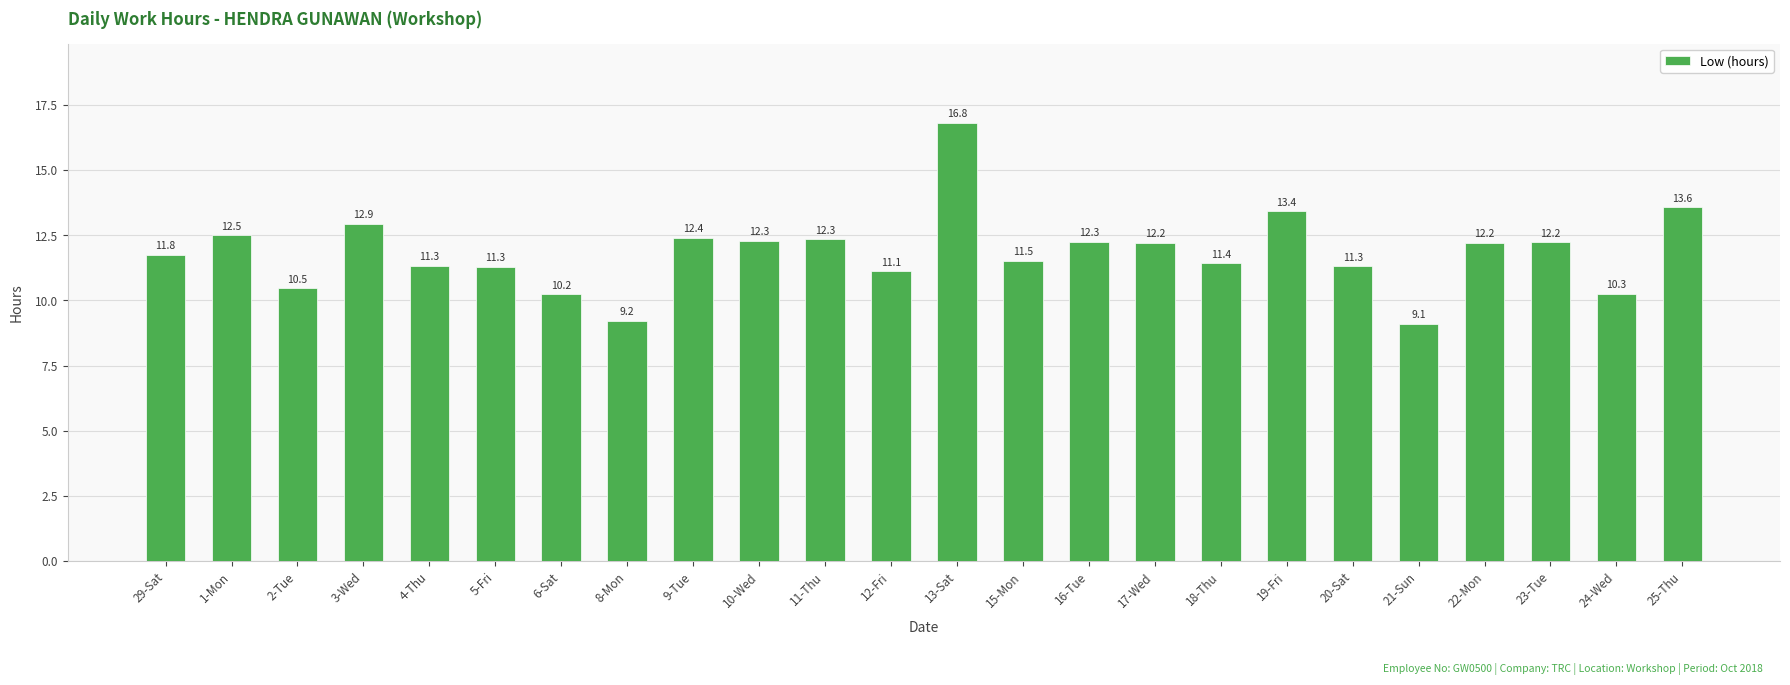

Are the bars grouped side by side (vs. stacked)?

No